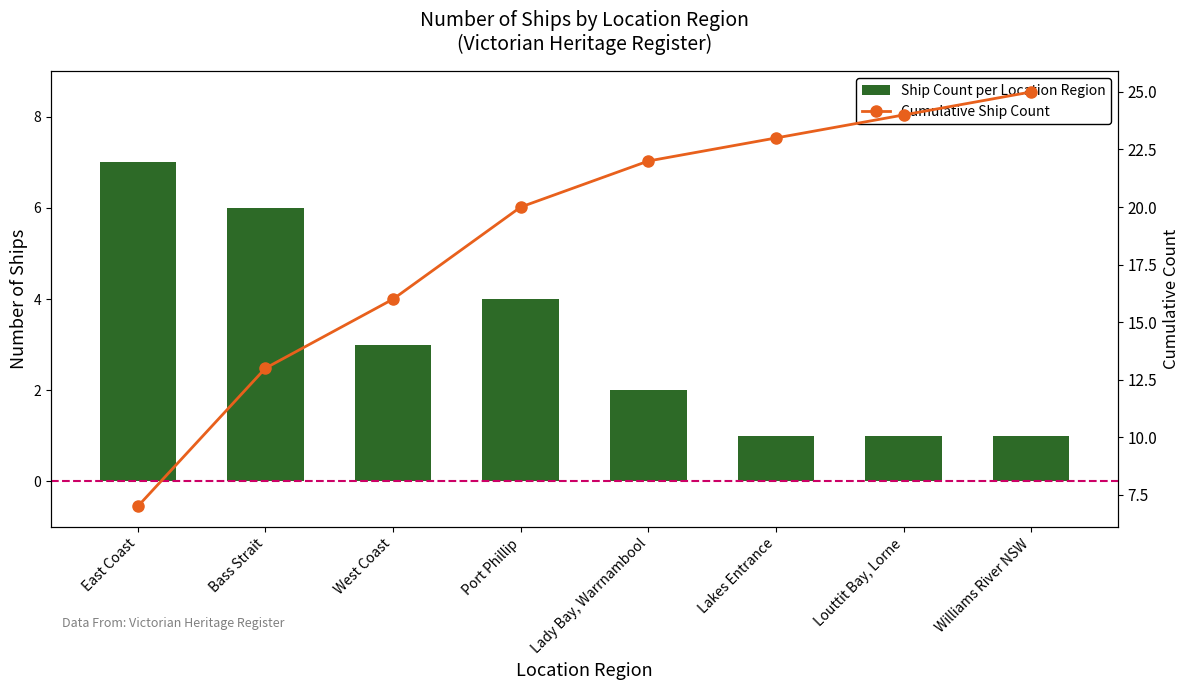

Between Bass Strait and Port Phillip, which series saw the biggest shift?

Cumulative Ship Count